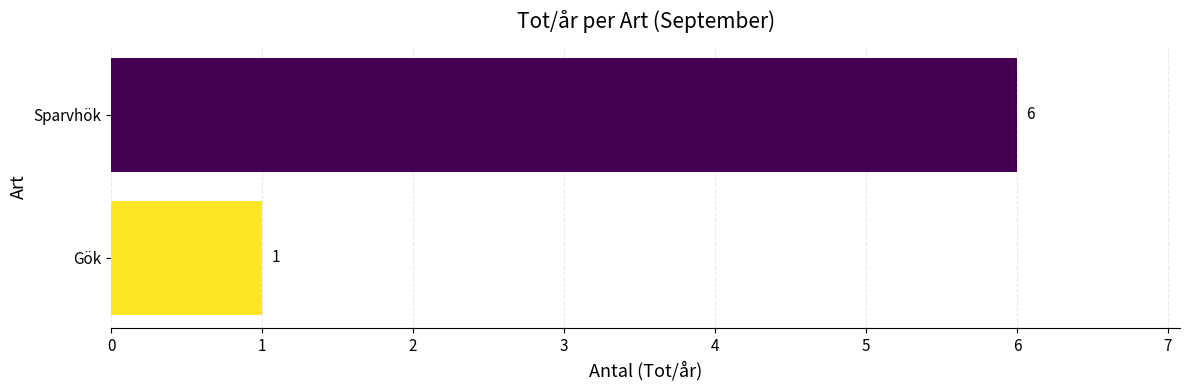

Does the chart contain any negative values?

No